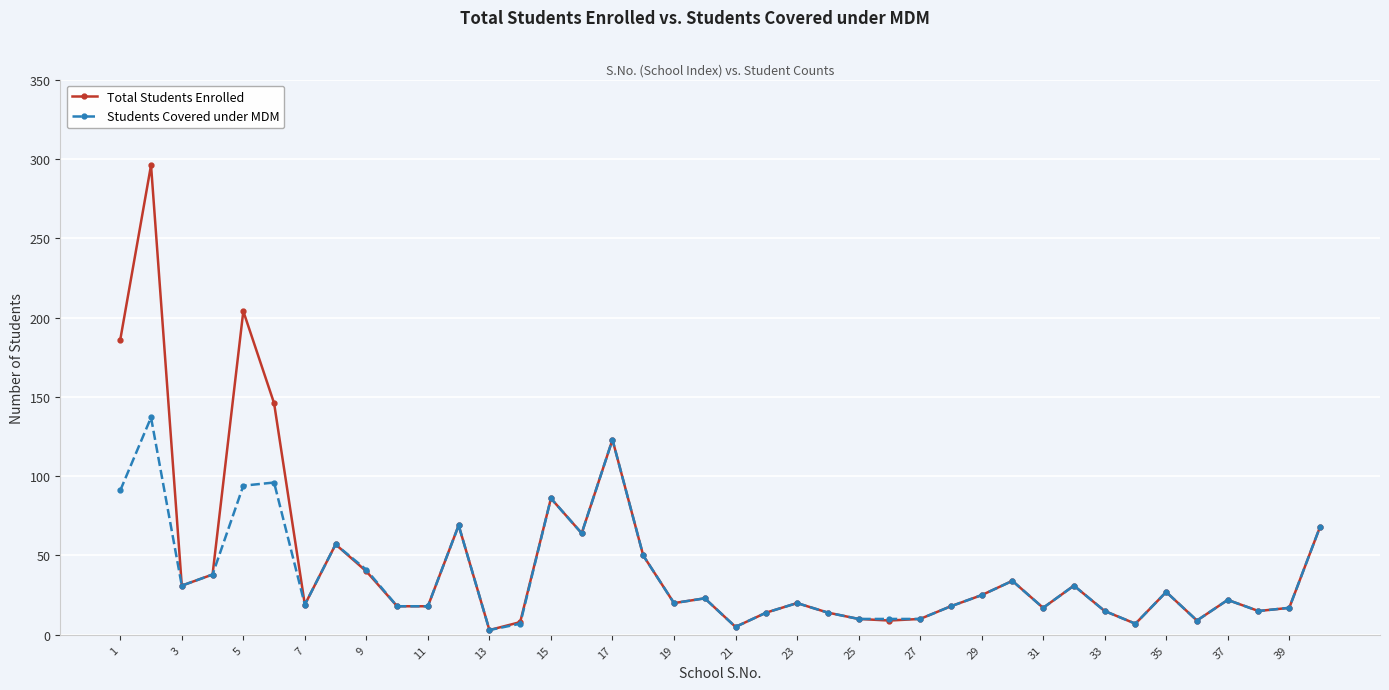

How many series are shown in this chart?

2